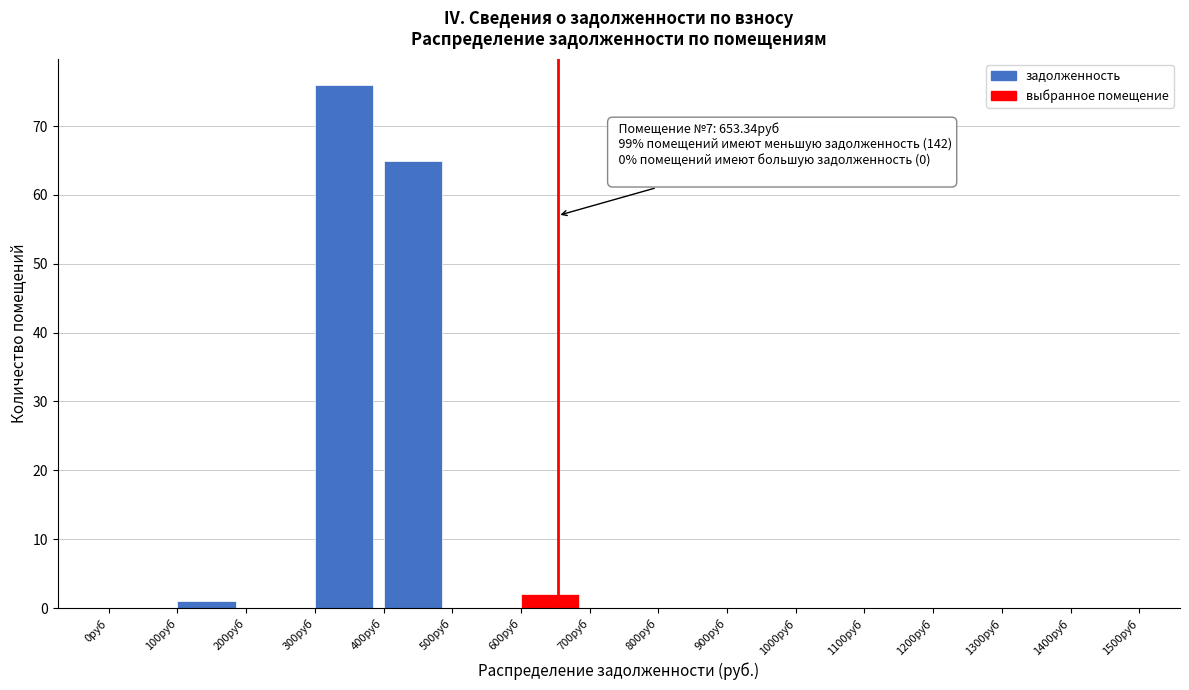

Over which range of the x-axis is the bar tallest?

300 to 400